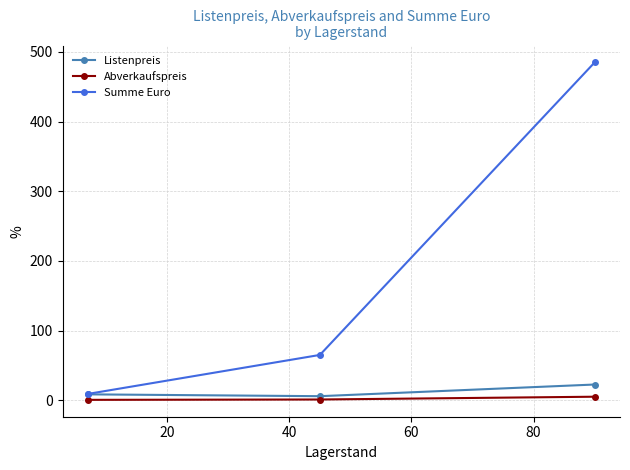

What is the greatest value displayed?

485.0